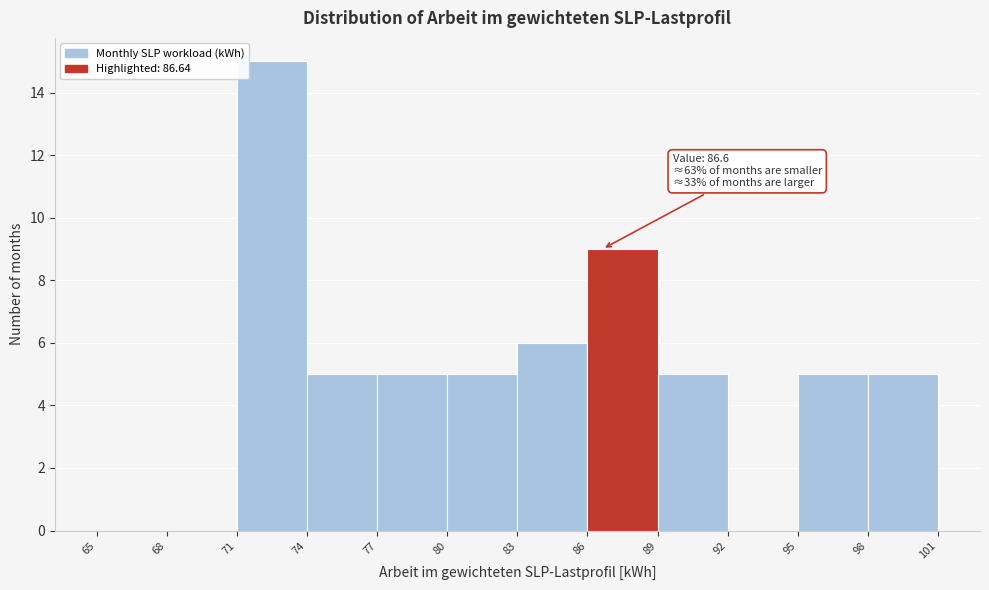

Over which range of the x-axis is the bar tallest?

71 to 74